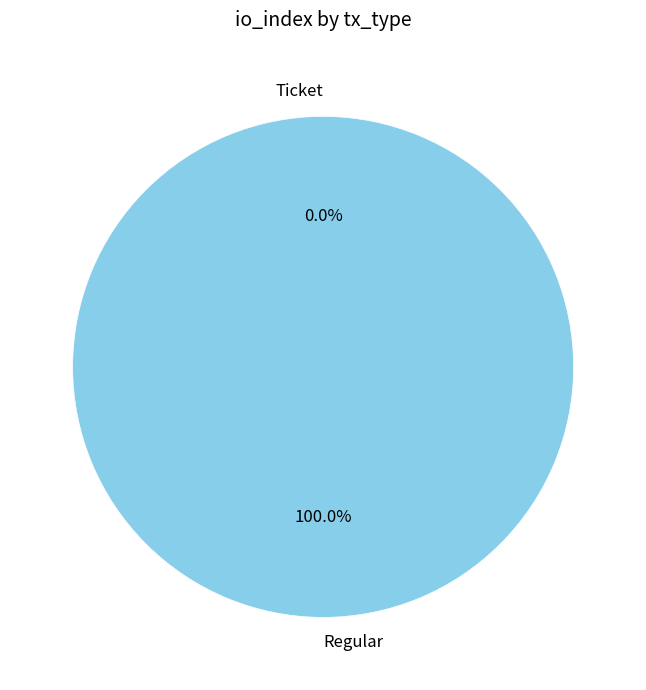

Is the sum of Ticket and Regular greater than half?

Yes